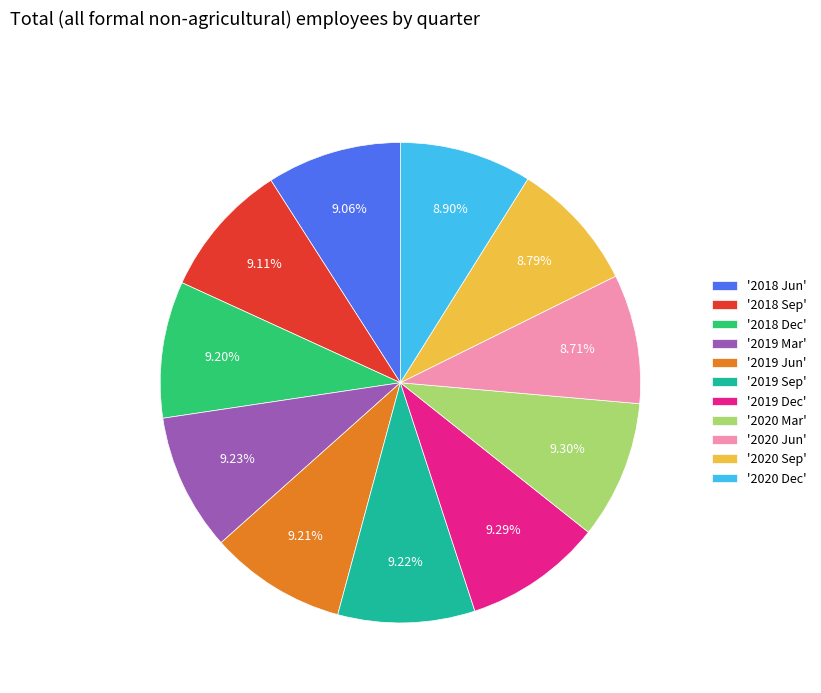

Is there any slice that represents more than half of the pie?

No